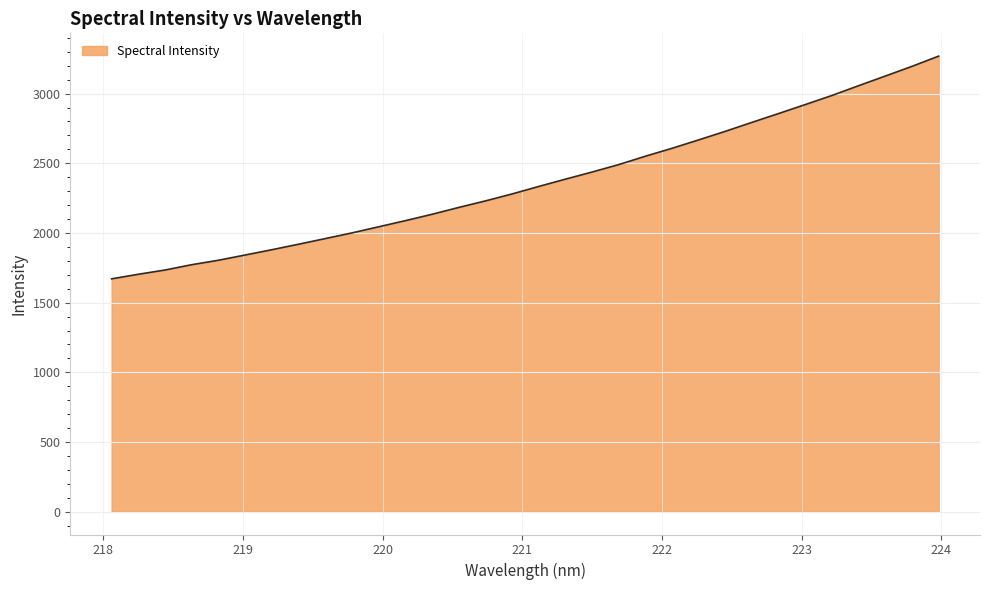

How many categories are shown in the chart?

32